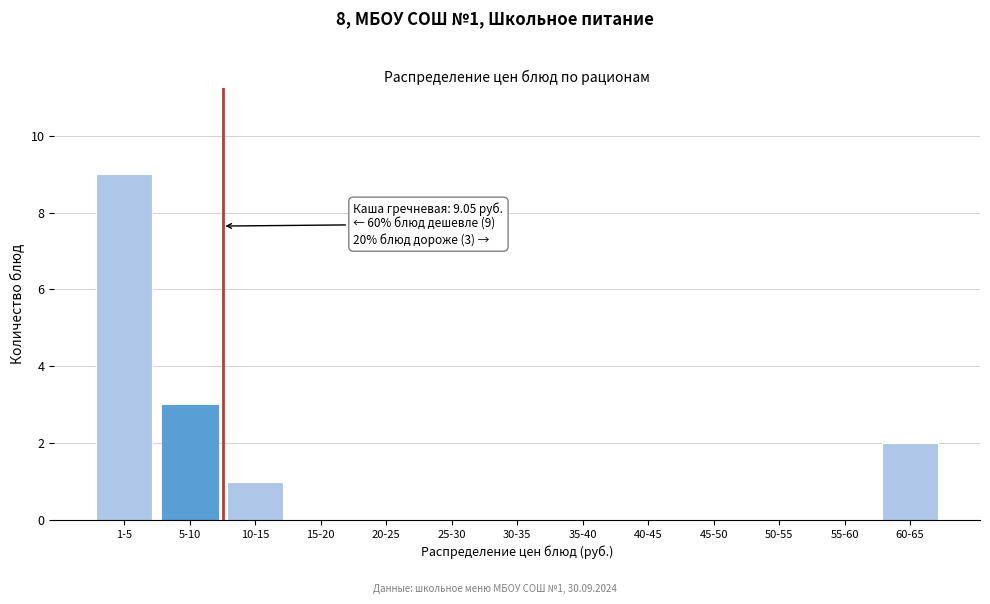

Reading right to left, transcribe all the data shown in this chart.

60-65=2	55-60=0	50-55=0	45-50=0	40-45=0	35-40=0	30-35=0	25-30=0	20-25=0	15-20=0	10-15=1	5-10=3	1-5=9